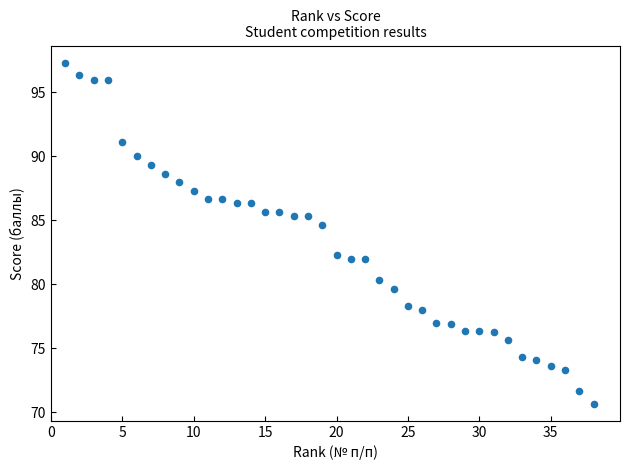

What Y value in the scatter plot is closest to 84?

84.7